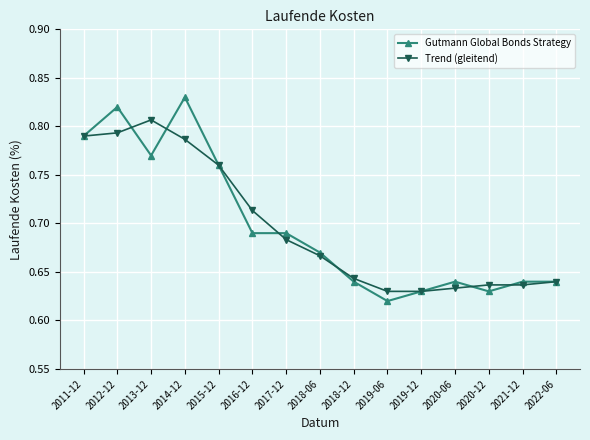

What is the total value across all series at 2016-12?

1.4